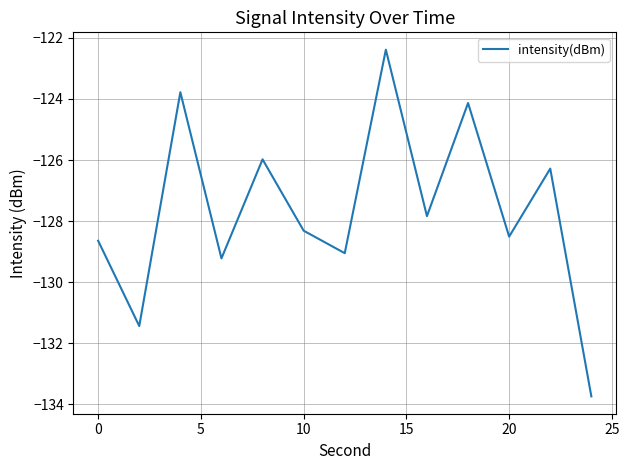

What is the minimum value shown in the chart?

-133.7